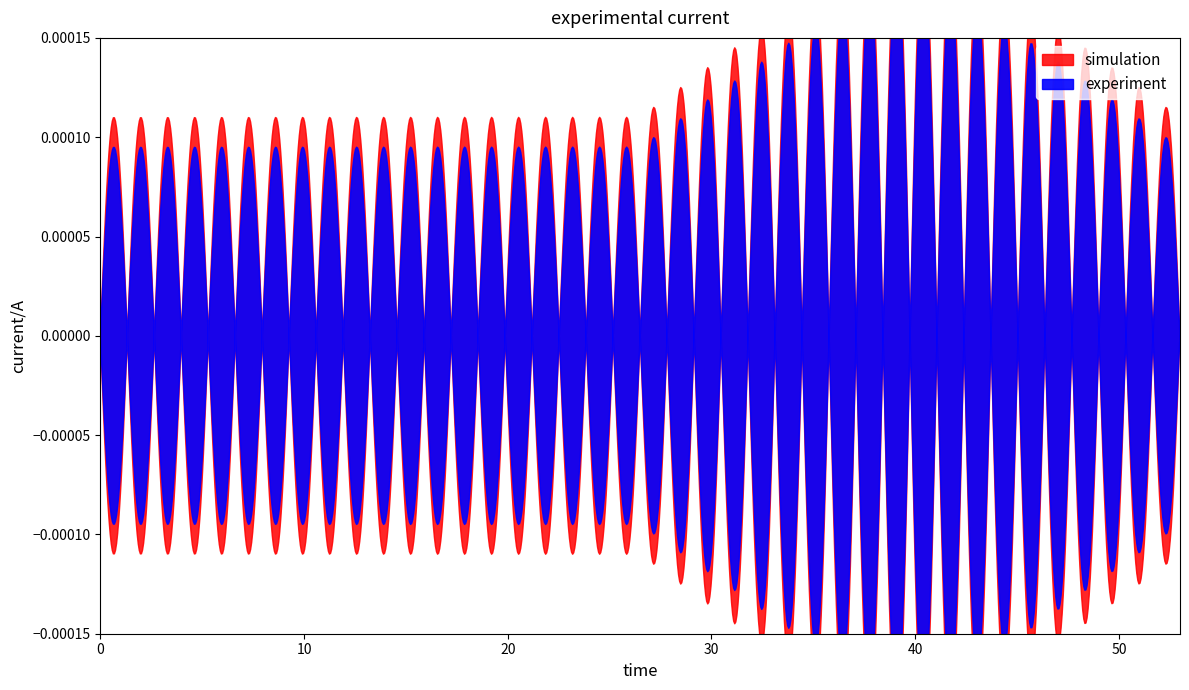

True or false: Base Min and Min intersect in this chart.

False